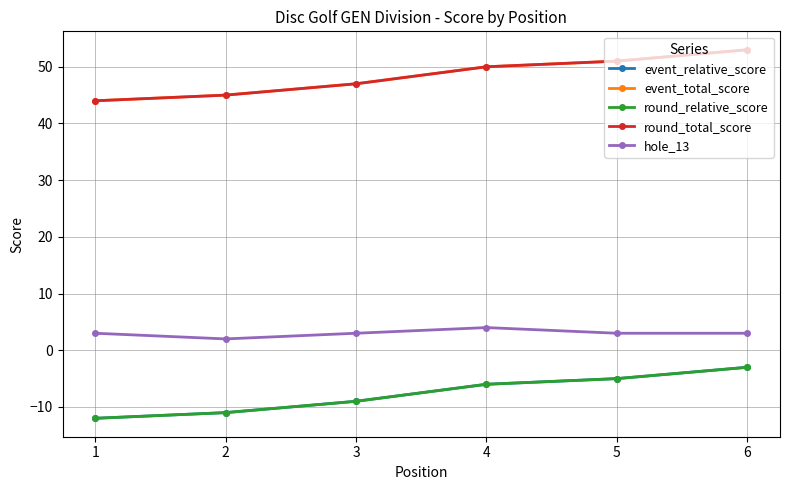

What is the total value across all series at 6?

103